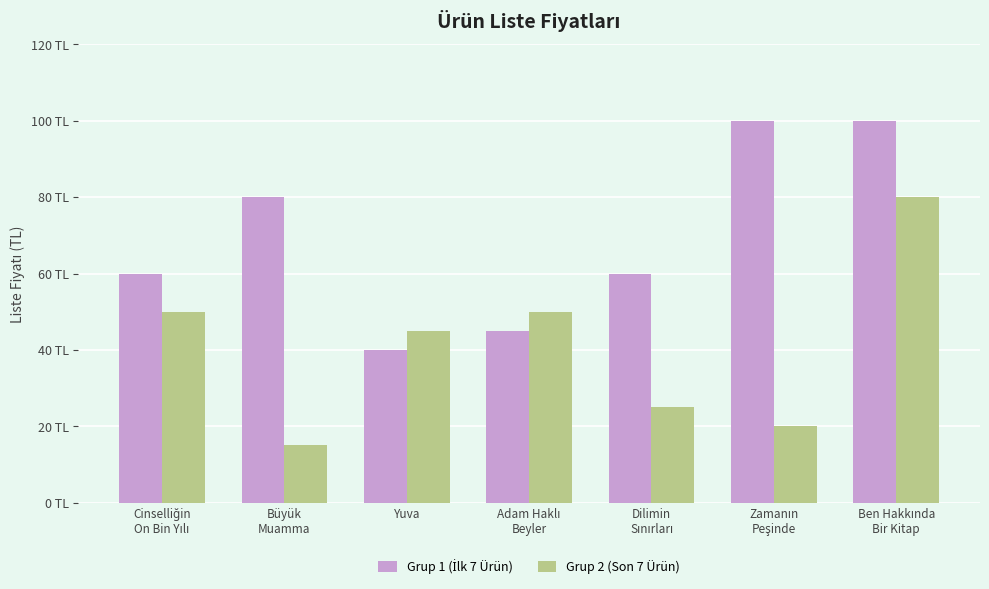

True or false: Grup 1 (İlk 7 Ürün) has a value of 18 at Dilimin
Sınırları.

False